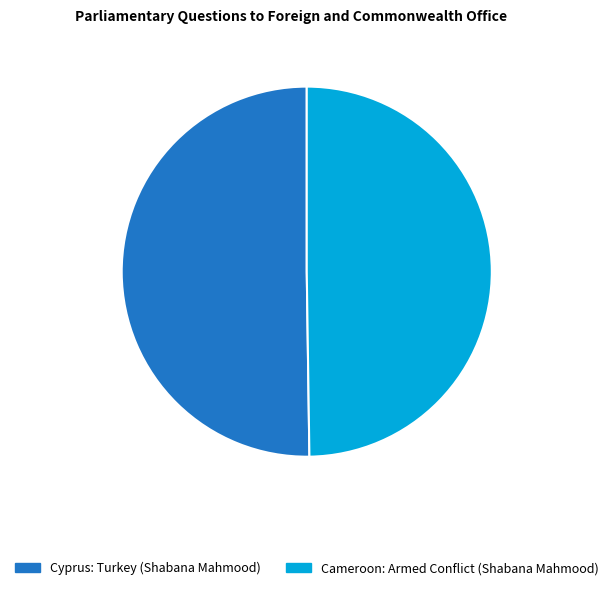

How many segments does this pie chart have?

2